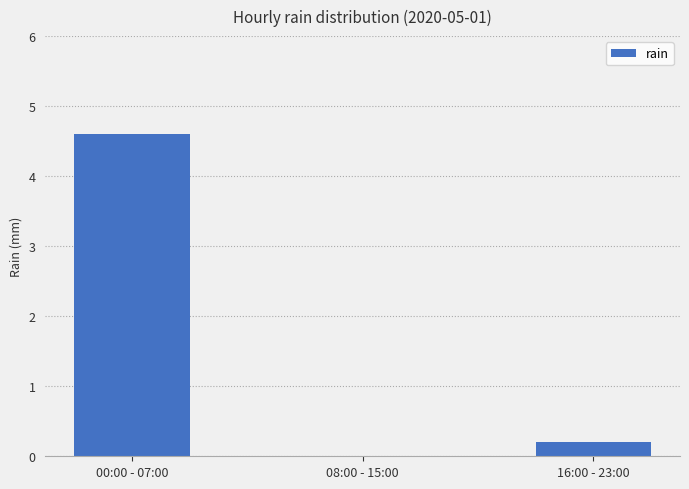

What value does the data have at 16:00 - 23:00?

0.2